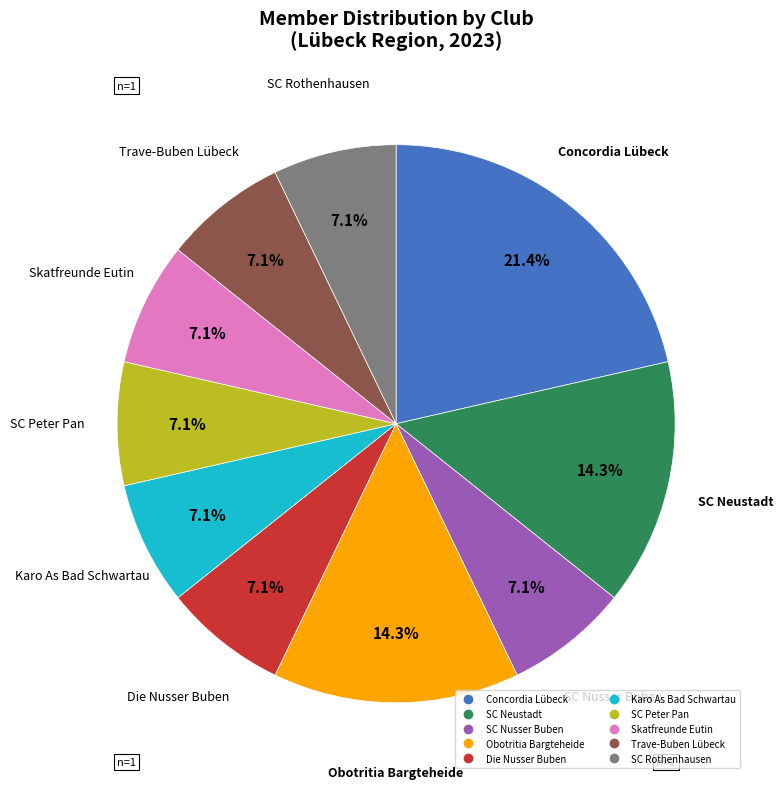

Does any single category account for the majority?

No